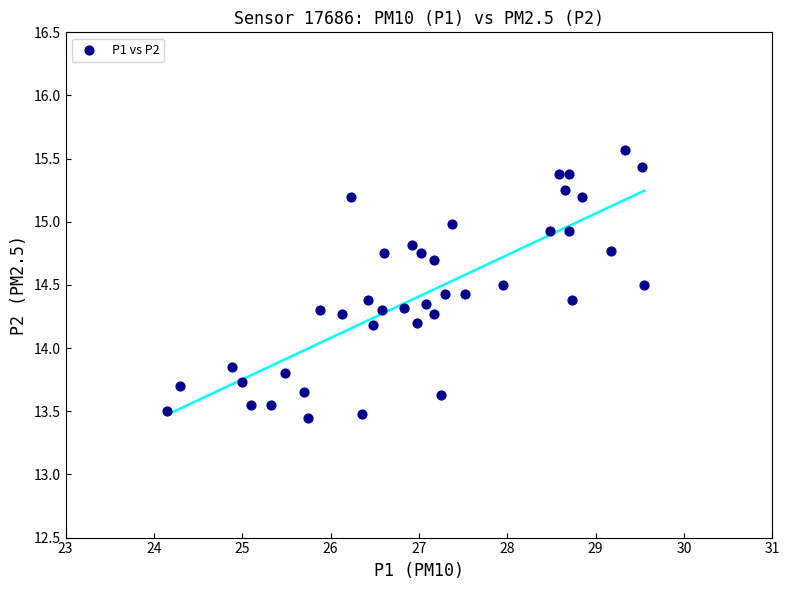

What is the range of X values (max minus min)?

5.4